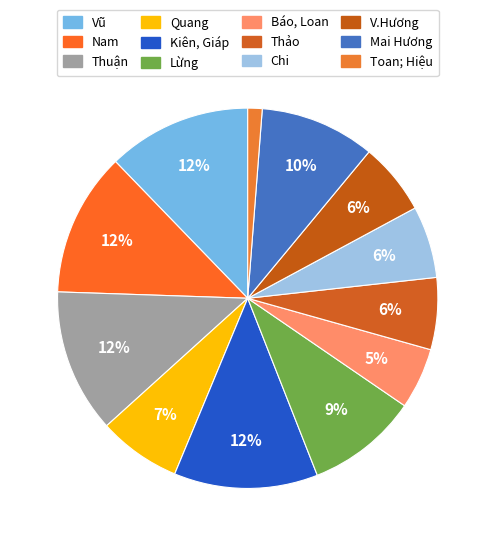

To the nearest percent, what is the combined percentage of Thảo and Toan; Hiệu?

7%